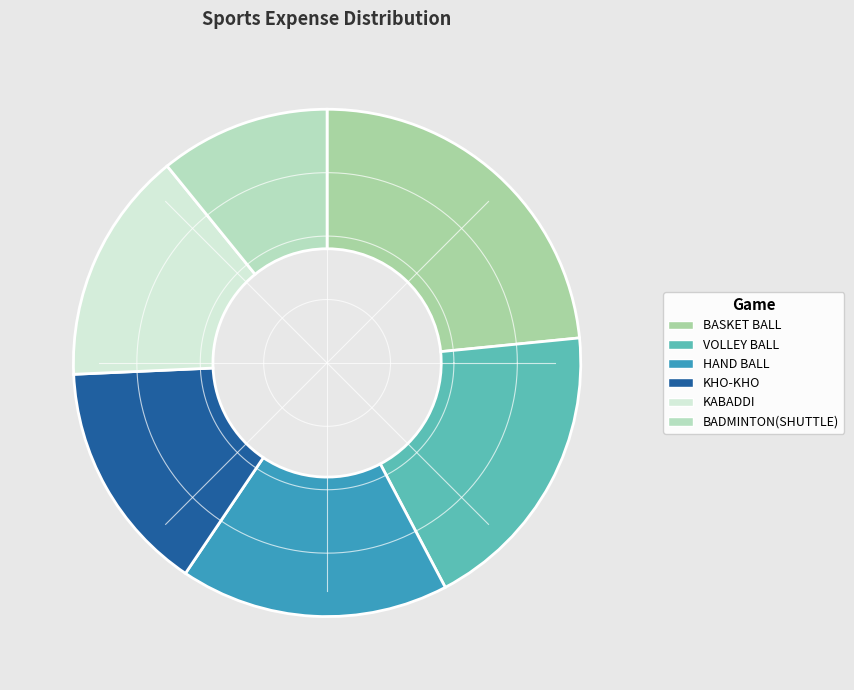

To the nearest percent, what is the difference between the largest and smallest slice percentages?

13%